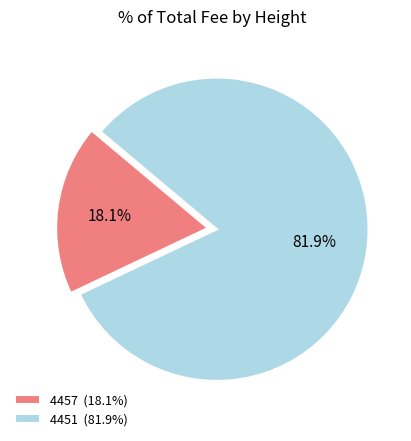

To the nearest percent, what is the difference between the 4451 and 4457 slice percentages?

64%